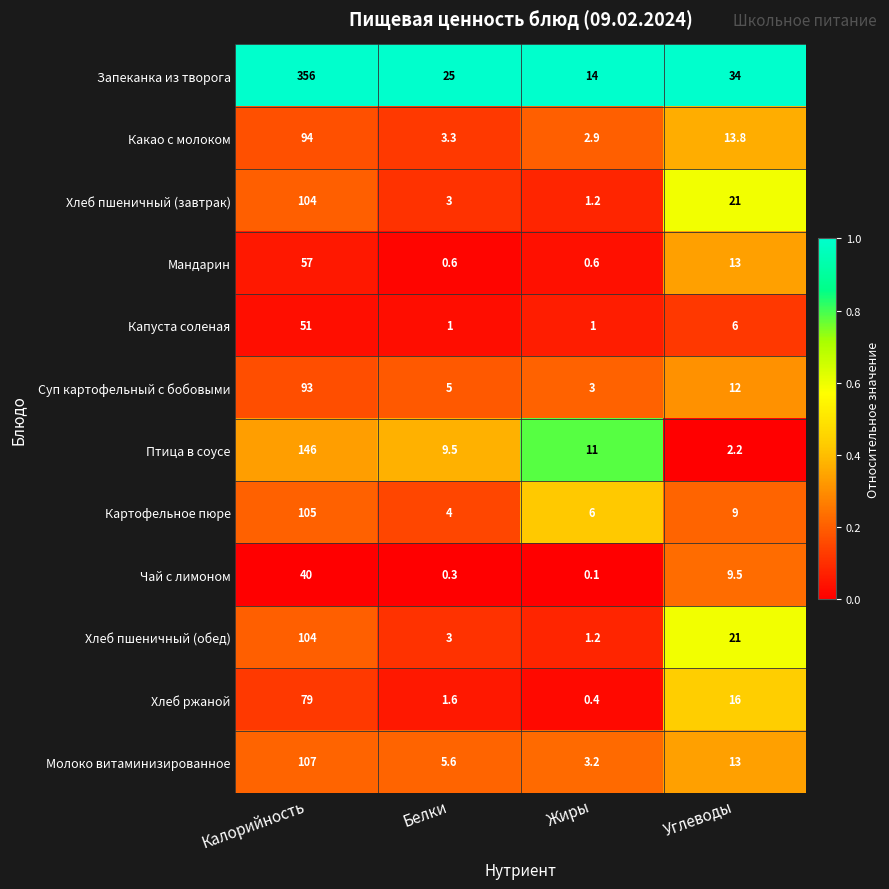

Where is Хлеб пшеничный (обед) nearest to the value 52?

Углеводы